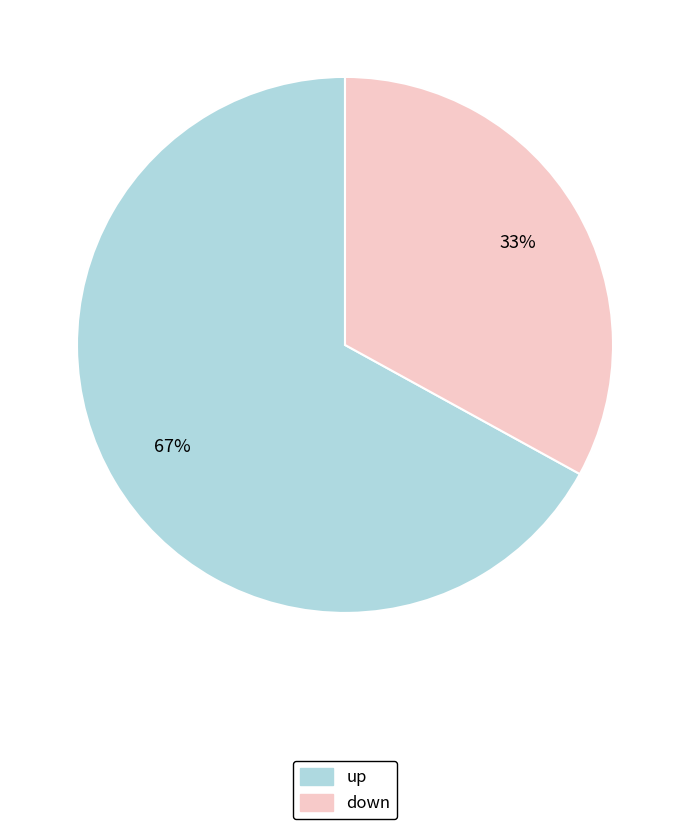

Which slice represents more than half of the pie?

up